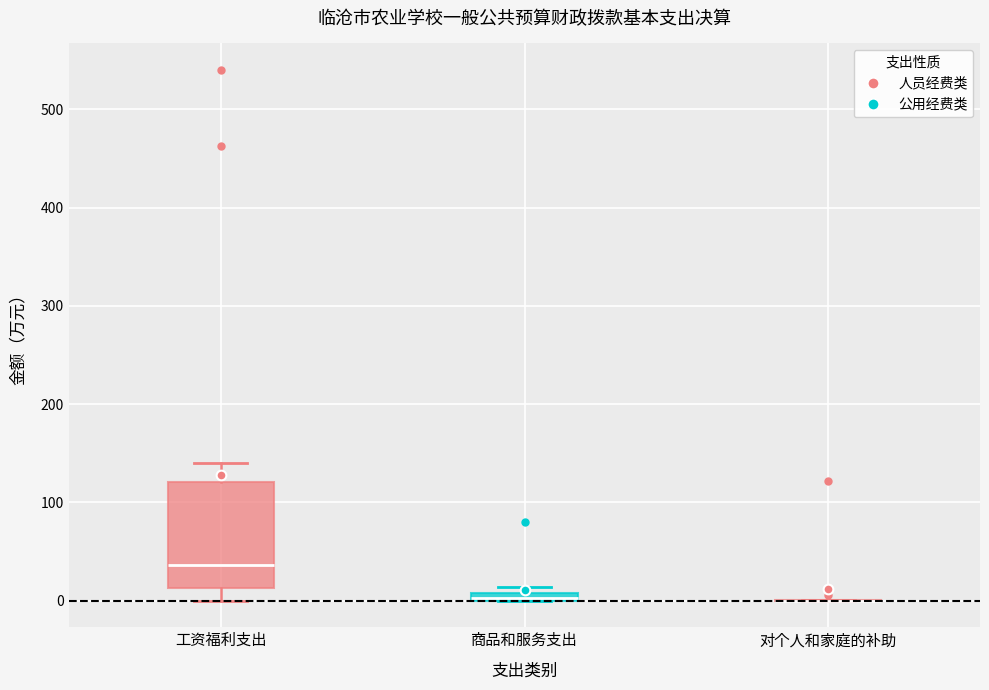

Which box is the tallest, from its lower edge to its upper edge?

工资福利支出